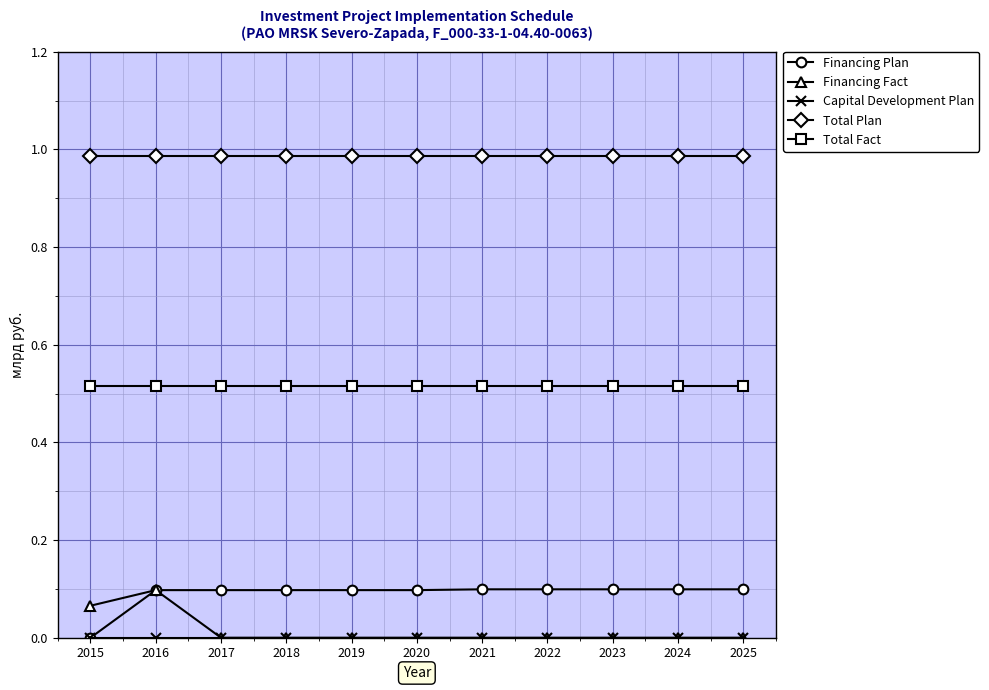

Between 2016 and 2019, which series saw the biggest shift?

Financing Fact